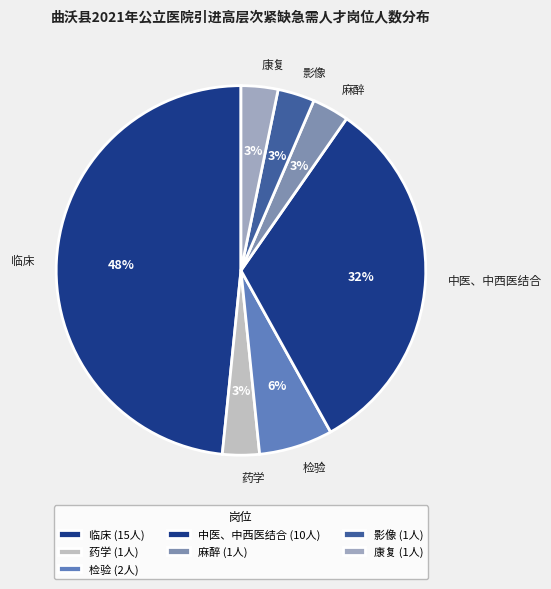

The 检验 slice represents 6% of the pie. True or false?

True